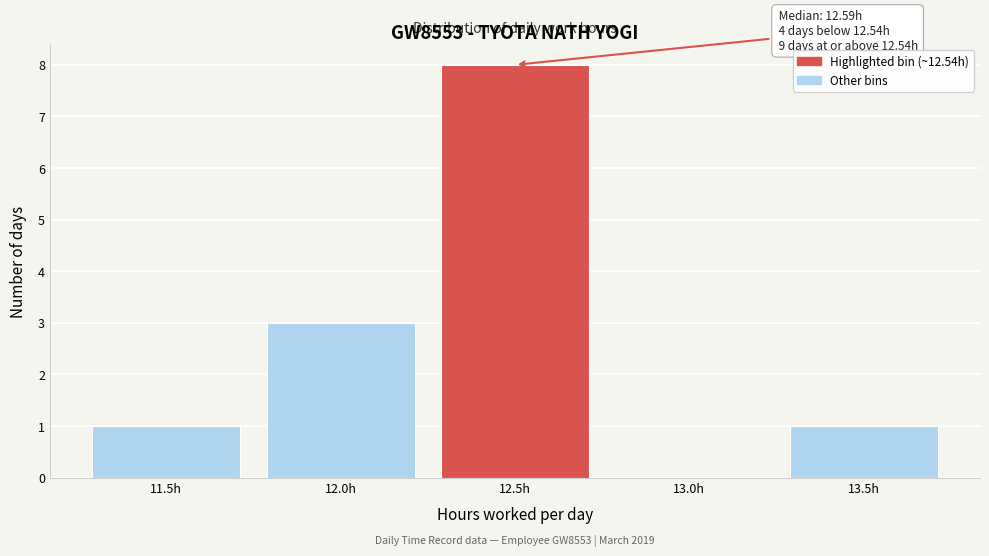

Reading left to right, transcribe all the data shown in this chart.

11.5h=1	12.0h=3	12.5h=8	13.0h=0	13.5h=1